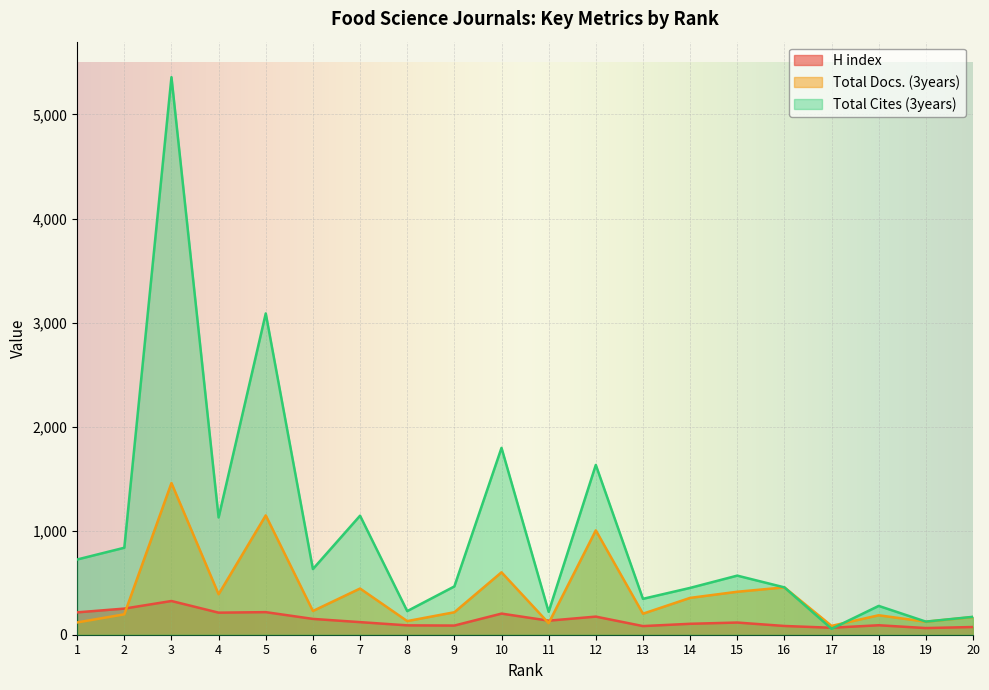

Rank the series at 10 from lowest to highest value.

H index, Total Docs. (3years), Total Cites (3years)